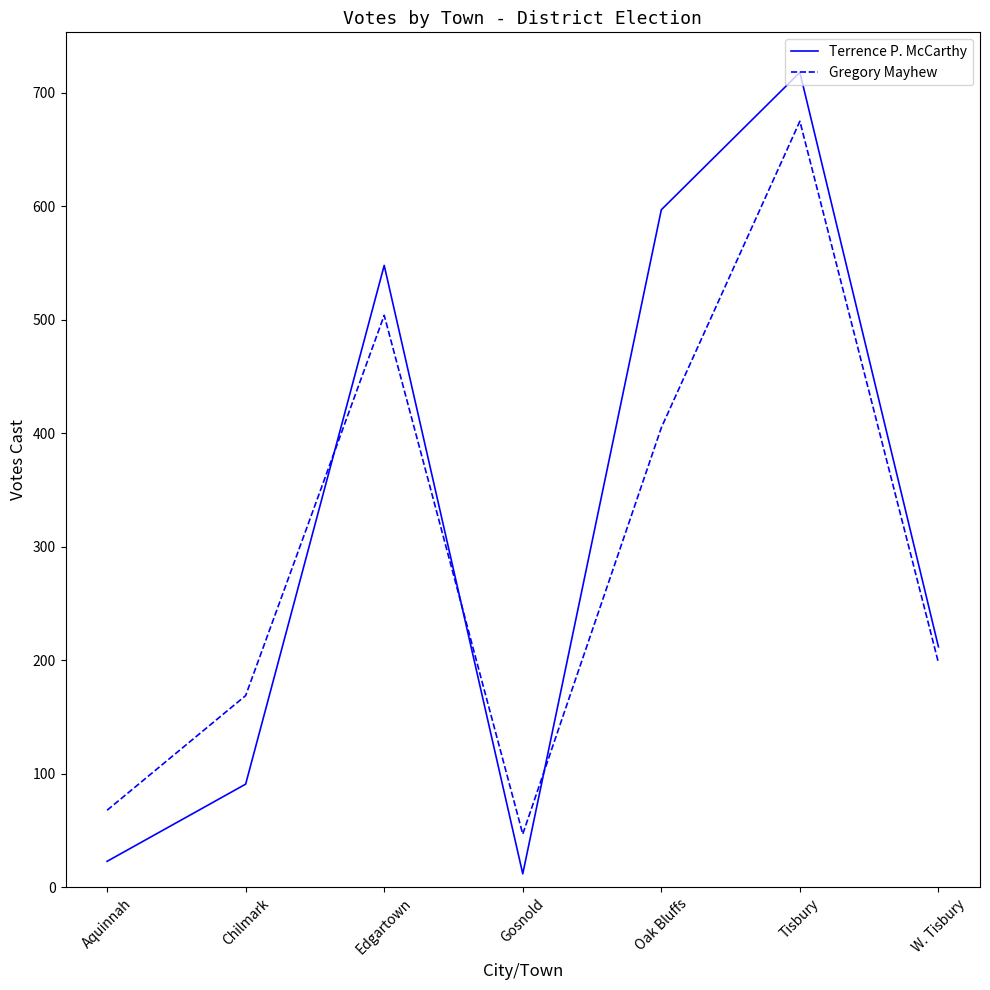

At which category does Terrence P. McCarthy reach its first local valley?

Gosnold